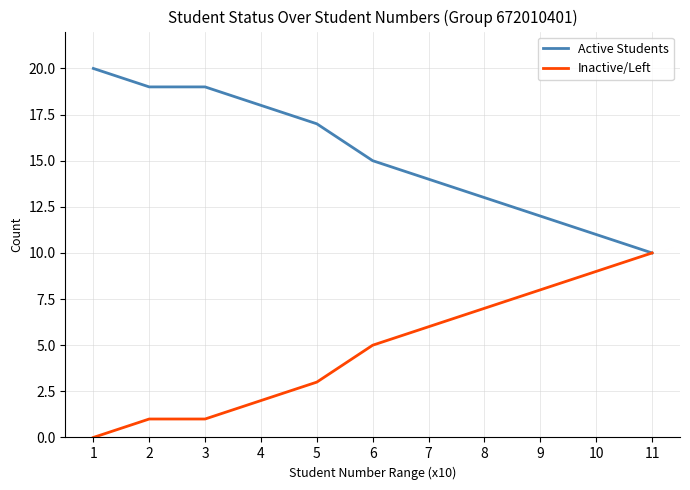

Reading right to left, extract all data points from this chart.

Active Students: 10	11	12	13	14	15	17	18	19	19	20
Inactive/Left: 10	9	8	7	6	5	3	2	1	1	0